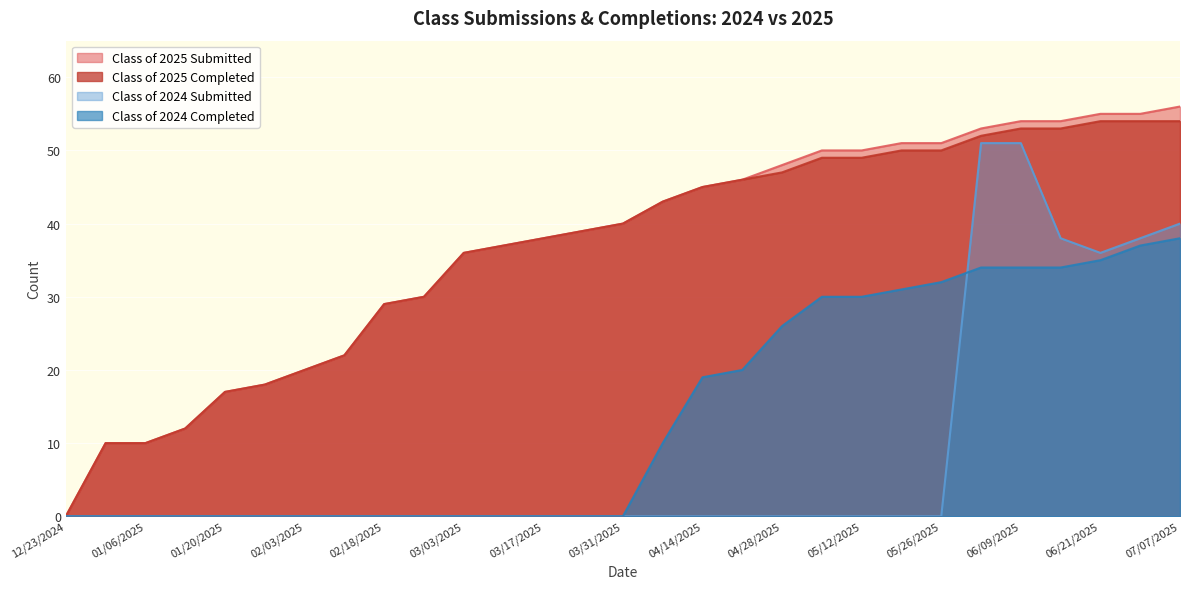

Rank the series by their maximum value, from lowest to highest.

Class of 2024 Completed, Class of 2024 Submitted, Class of 2025 Completed, Class of 2025 Submitted